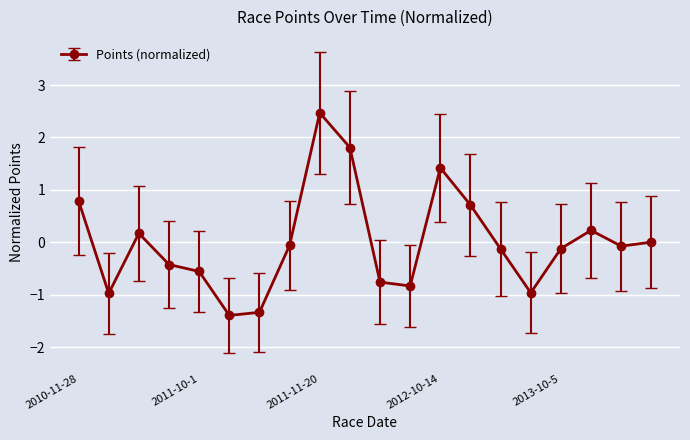

What is the minimum value shown in the chart?

-1.4